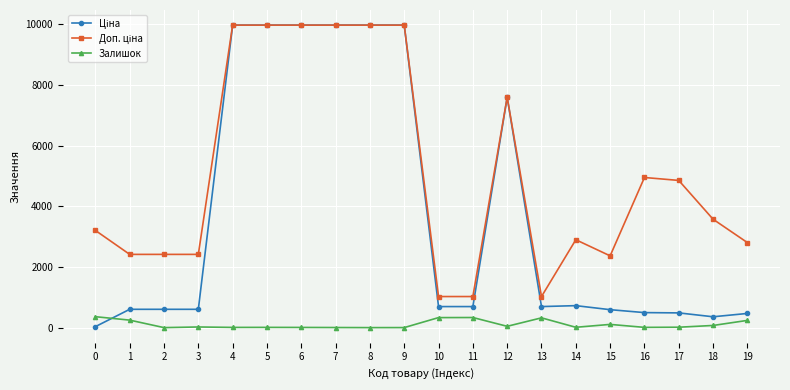

Is it true that Залишок equals 8.0 at 5?

True